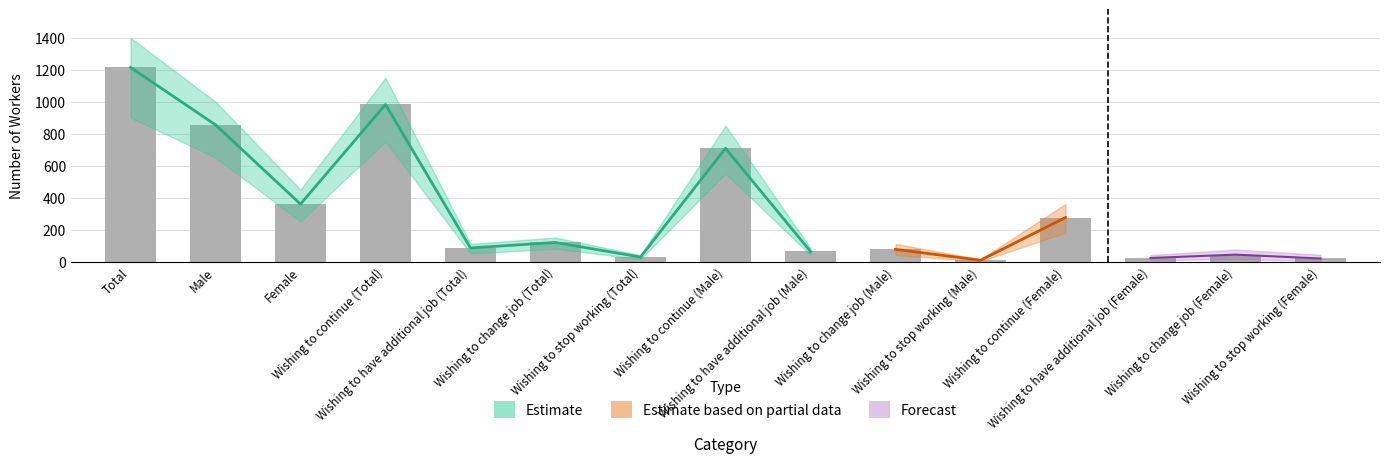

What position from the right is Wishing to stop working (Total)?

9